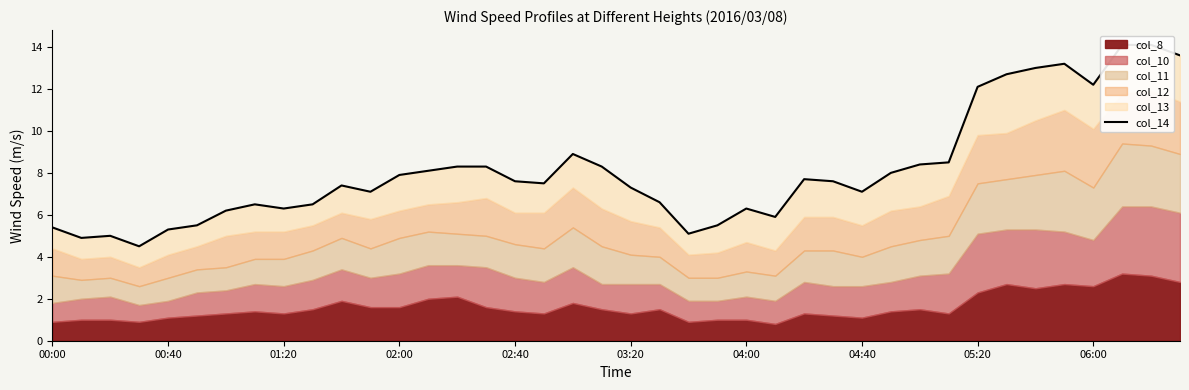

What is the difference between the maximum and minimum values?

9.6